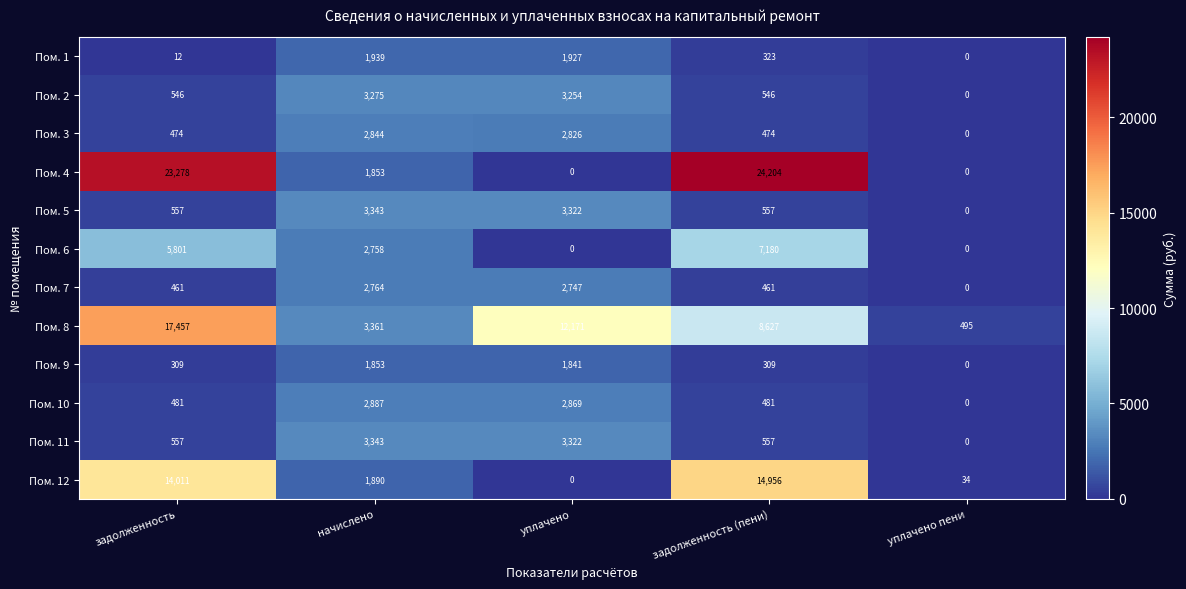

The Пом. 9 series shows 309 at задолженность. True or false?

True